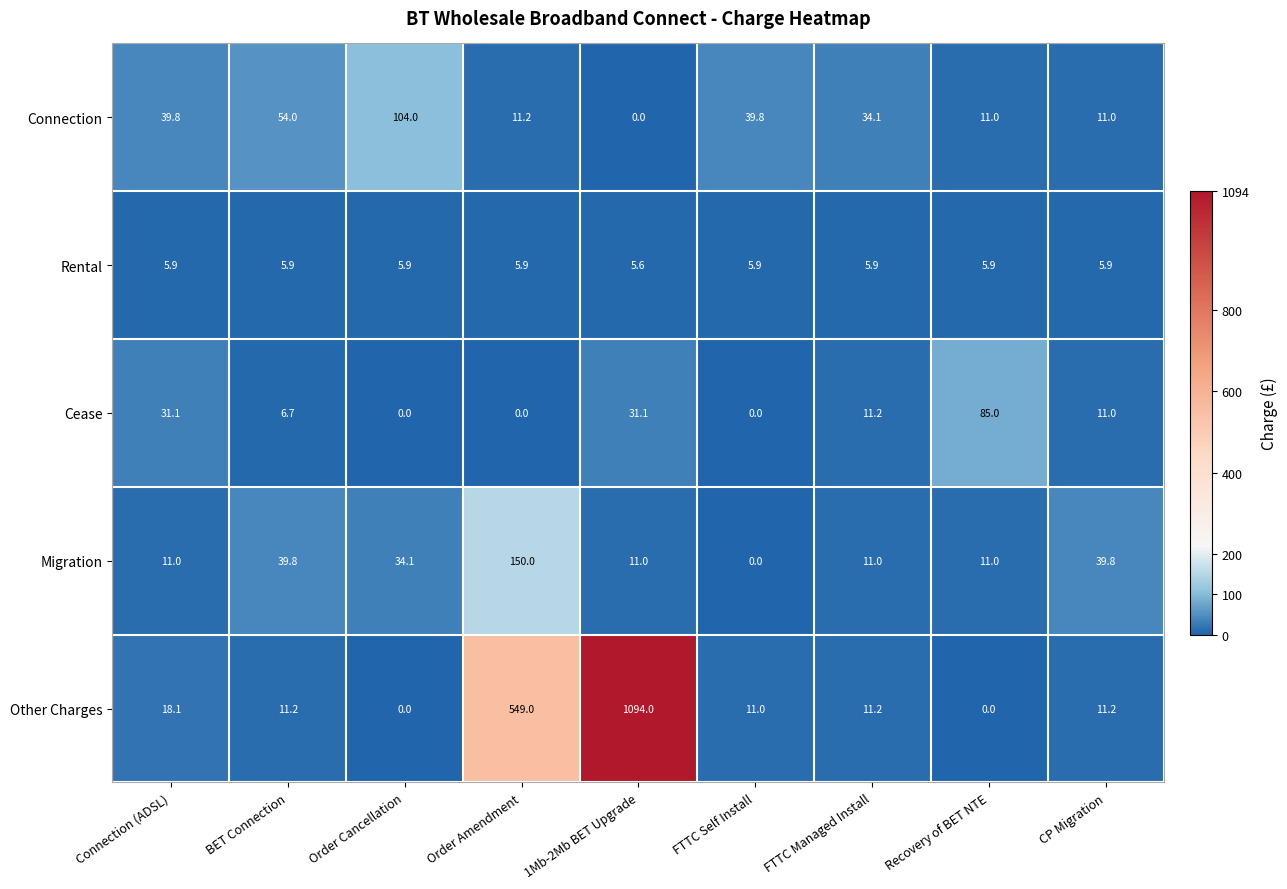

Read the Rental value at FTTC Managed Install.

5.9